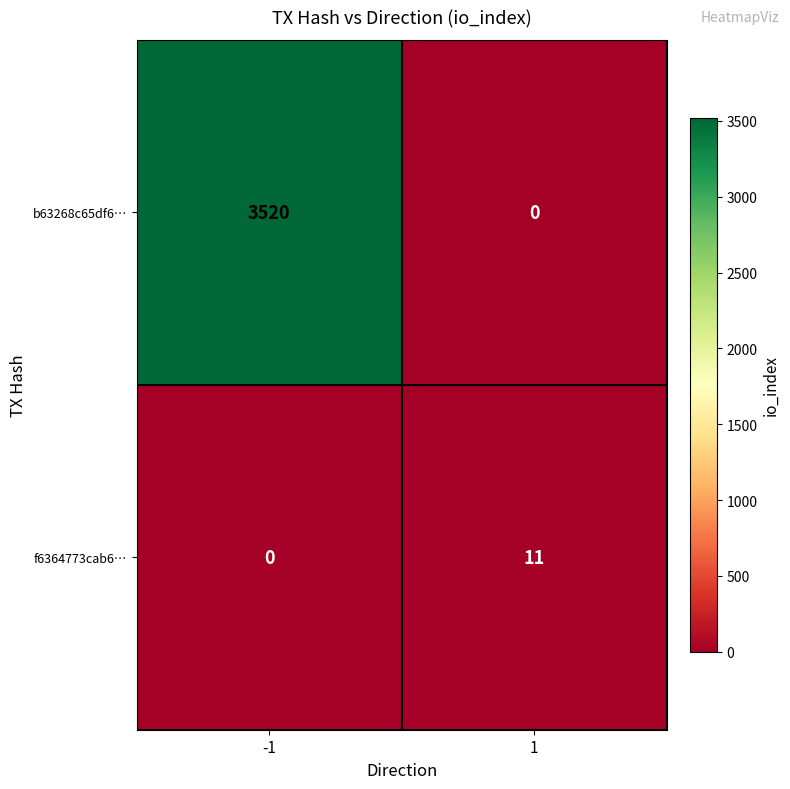

At how many categories does at least one series exceed 2384?

1